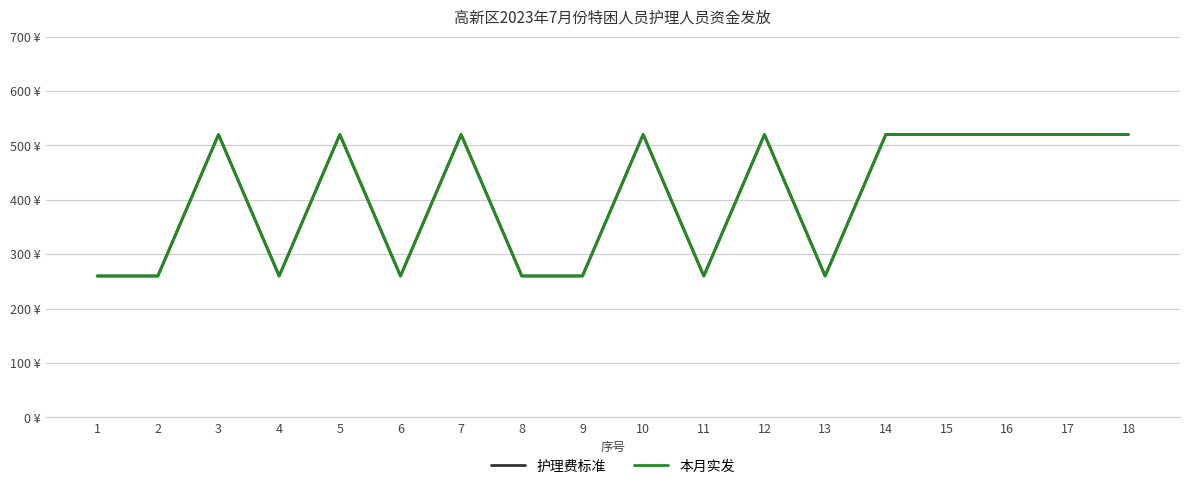

Which series has the largest range (max minus min)?

护理费标准